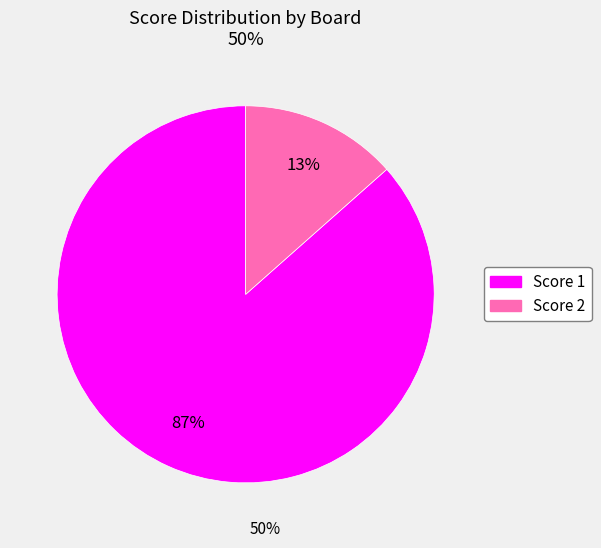

Is there any slice that represents more than half of the pie?

Yes